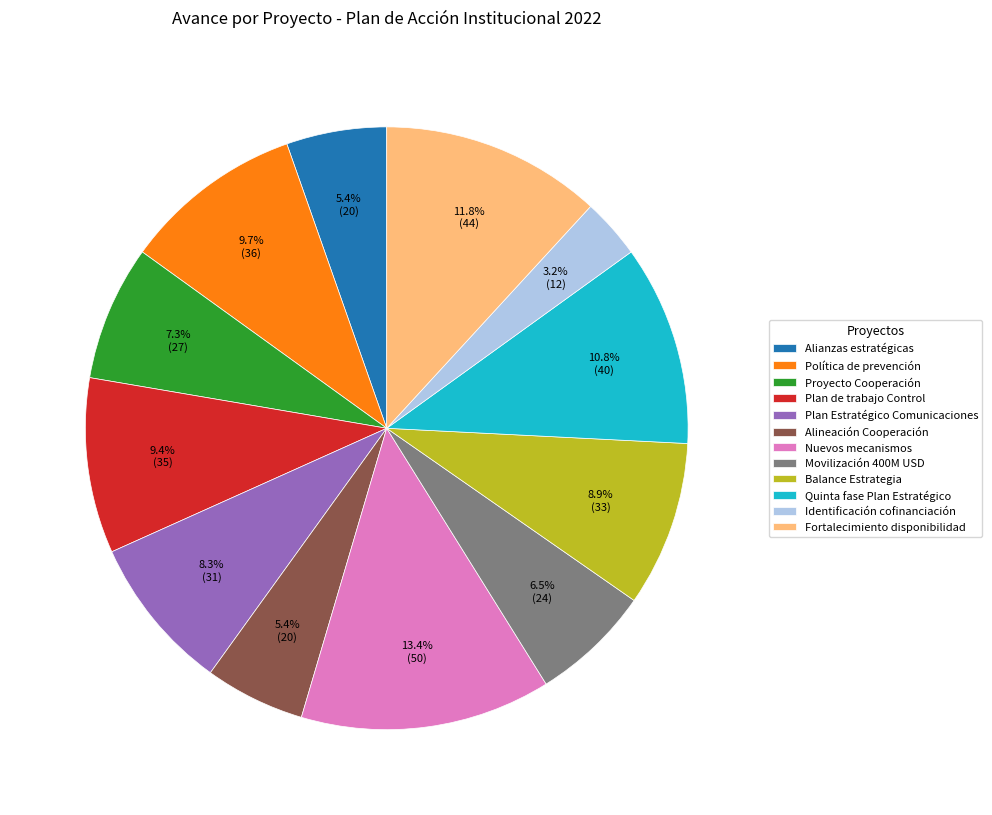

Which category has the biggest portion of the pie?

Nuevos mecanismos